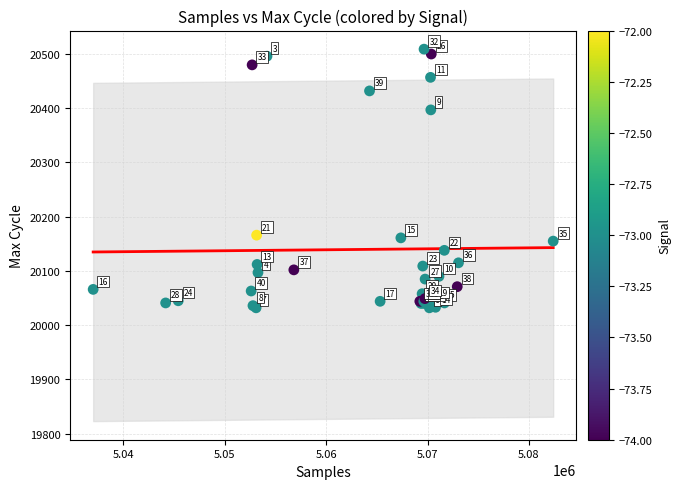

What Y value in the scatter plot is closest to 20270?

20166